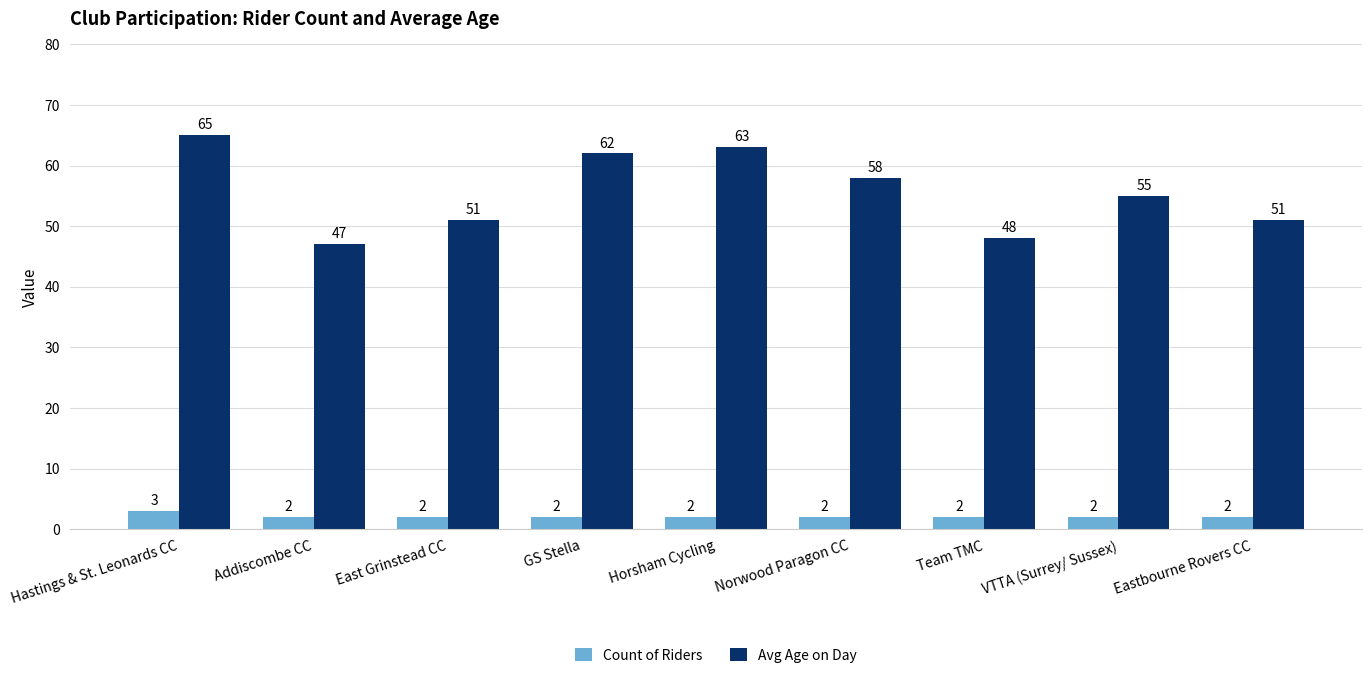

The Count of Riders series shows 2 at East Grinstead CC. True or false?

True